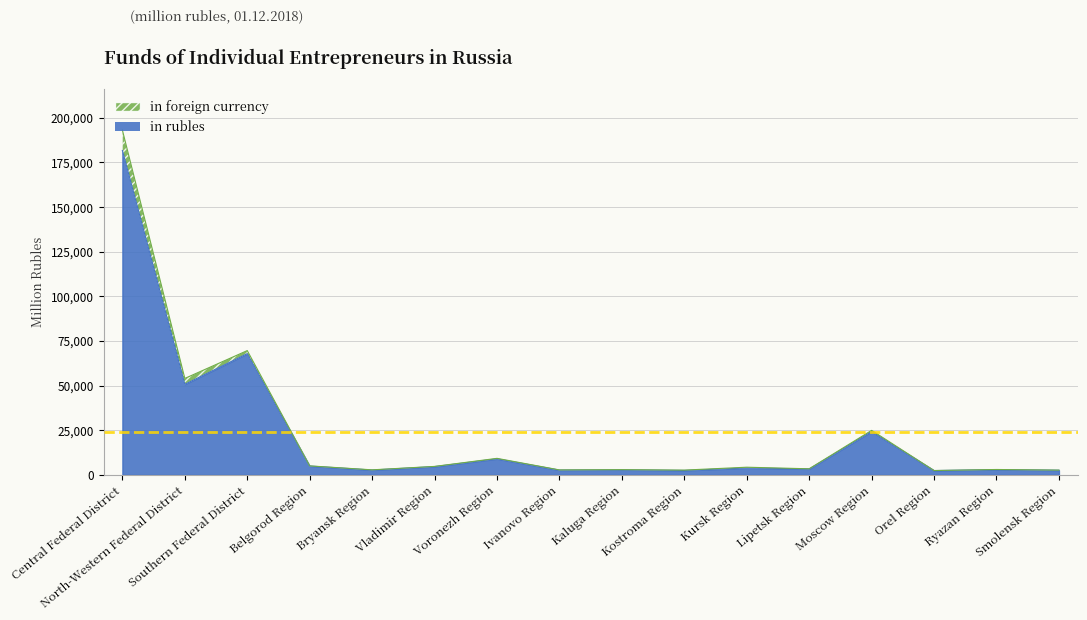

Count the number of values greater than 3844.

7